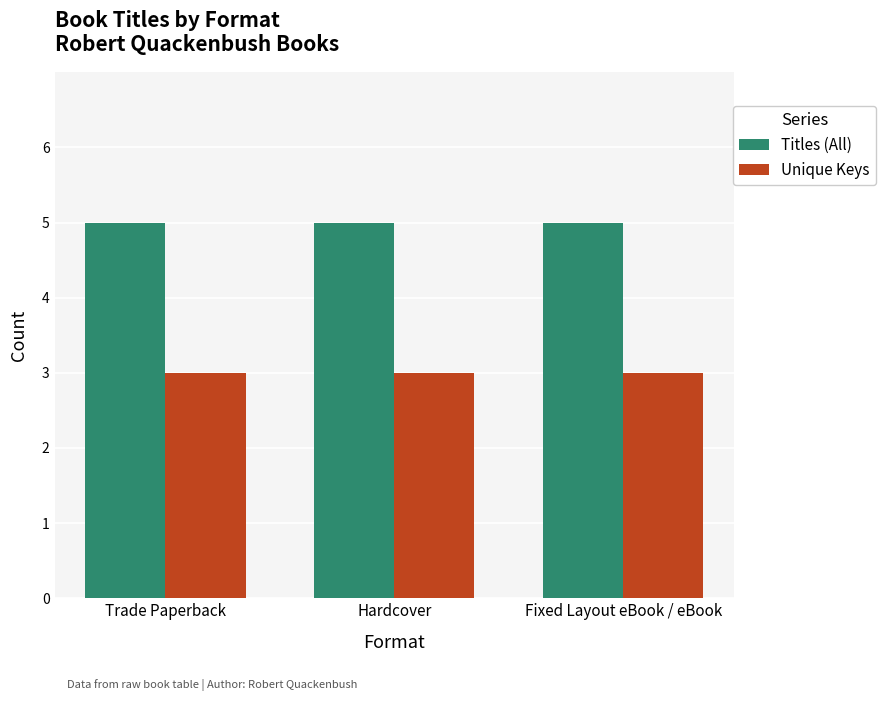

Reading left to right, what are all the values shown in this chart?

Titles (All): 5	5	5
Unique Keys: 3	3	3